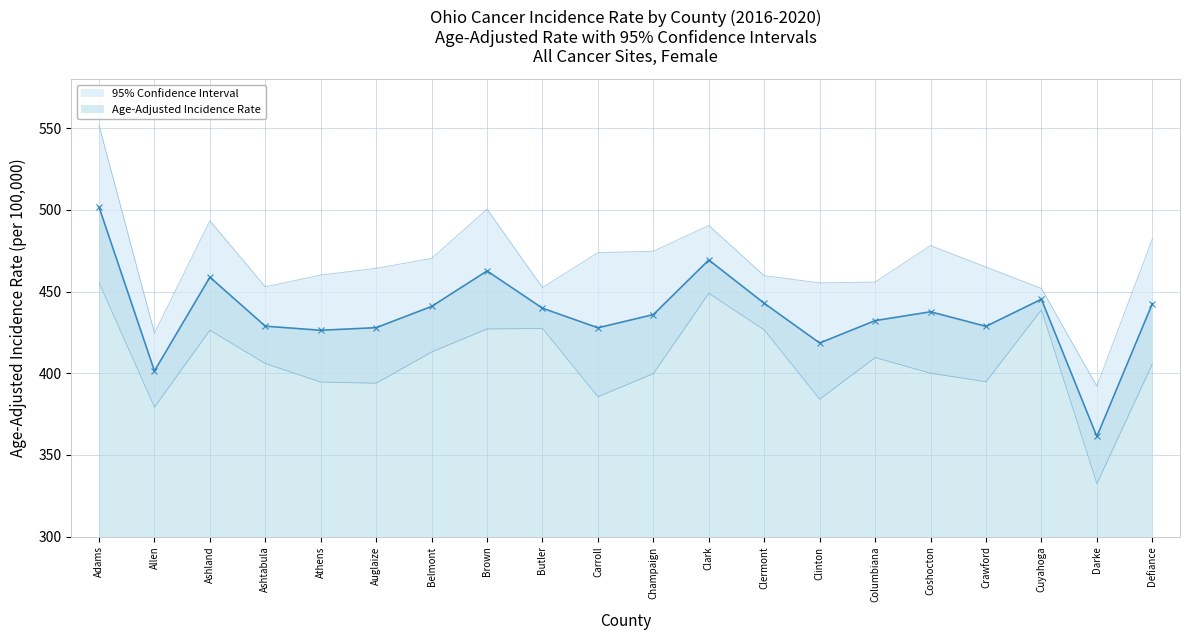

How many values in the Age-Adjusted Incidence Rate series exceed 437?

10